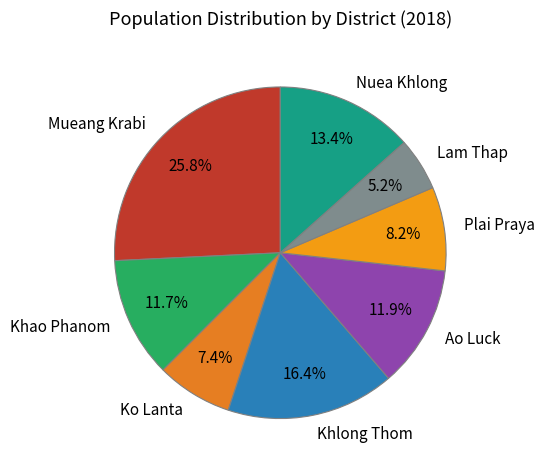

How many segments does this pie chart have?

8